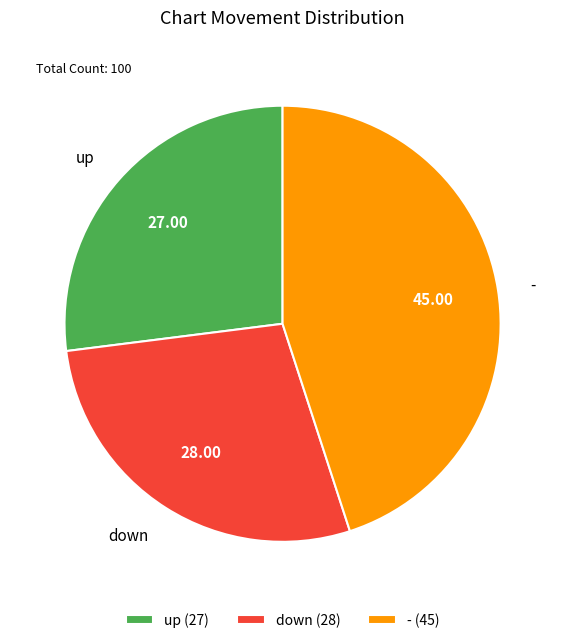

Do - (45) and down (28) together represent more than half of the pie?

Yes